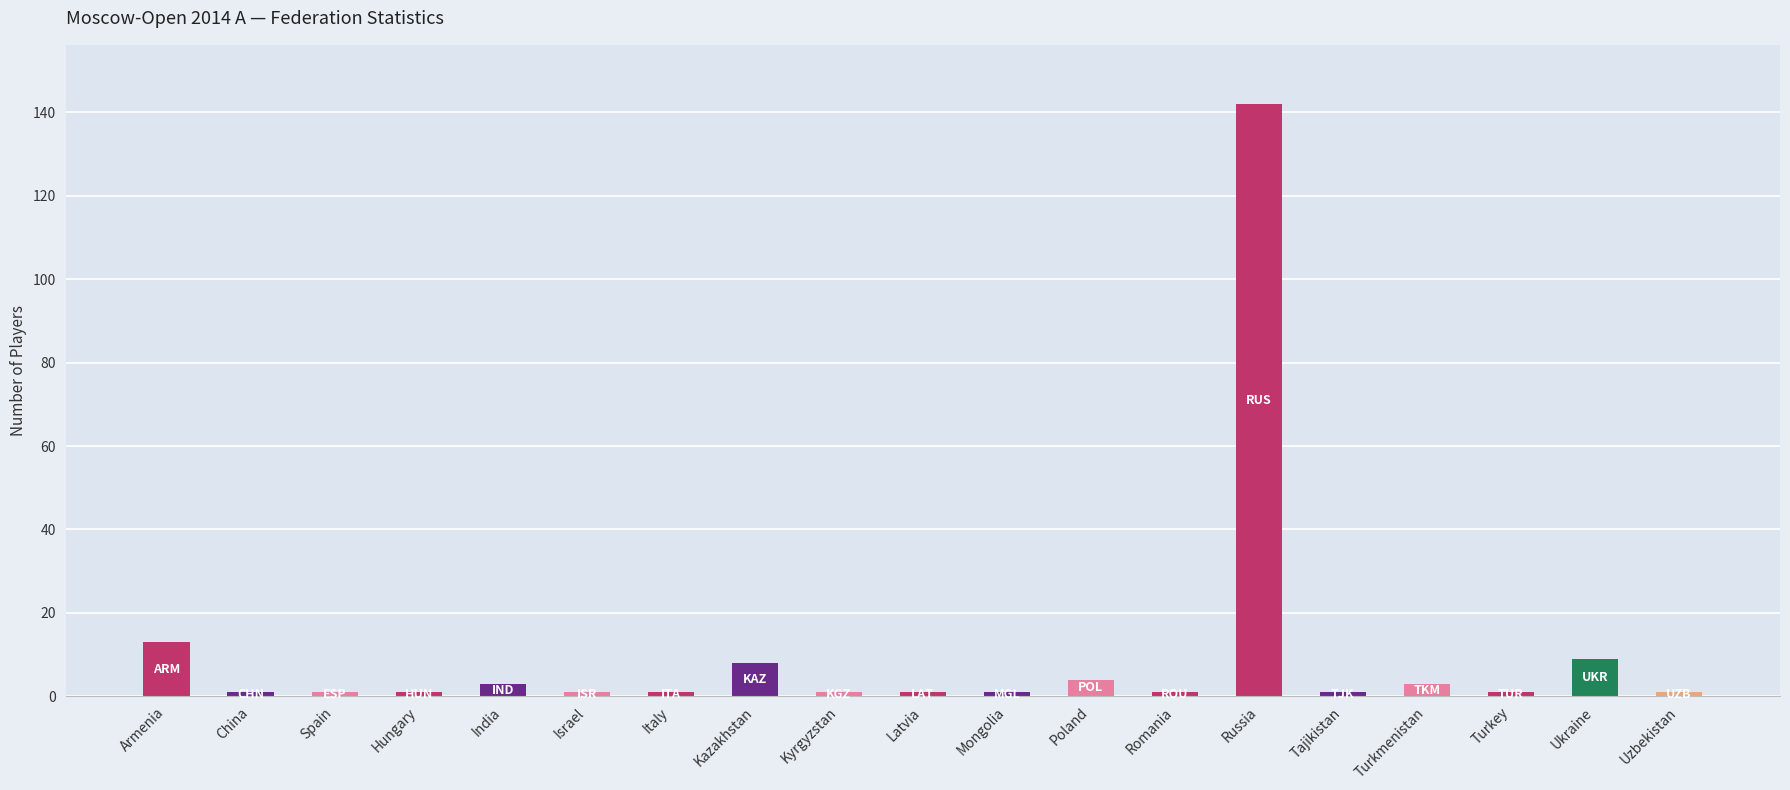

What is the smallest value displayed?

1